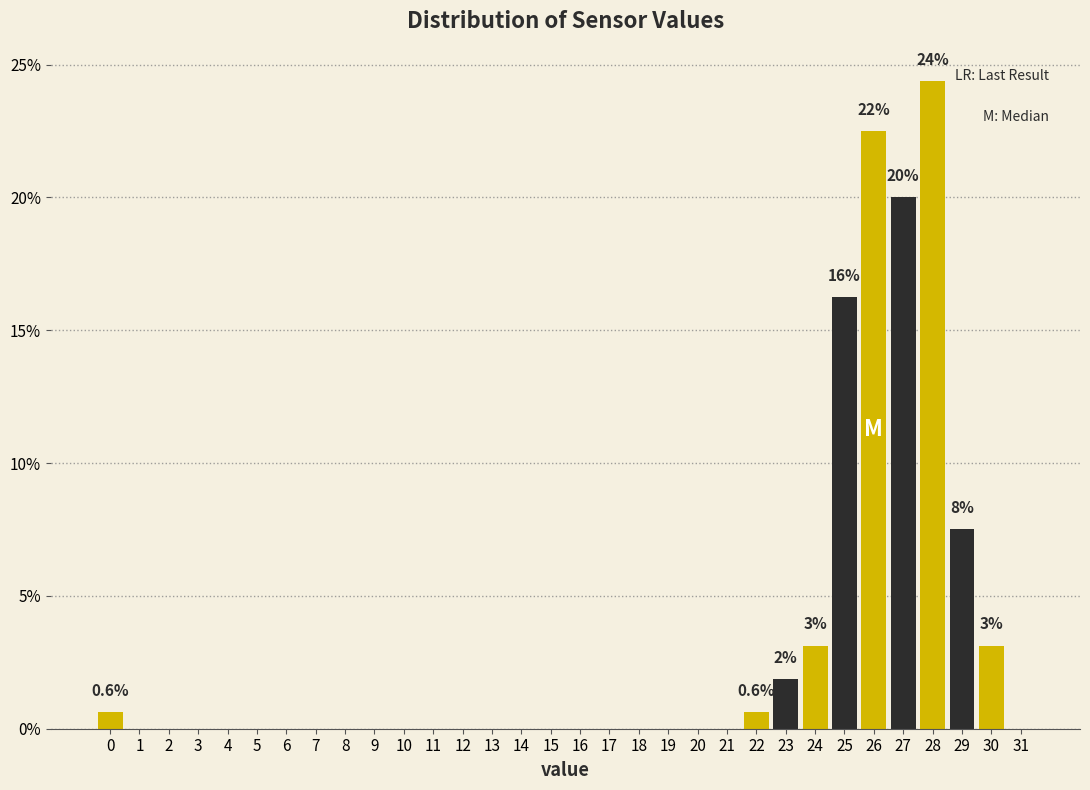

Over which range of the x-axis is the bar tallest?

27.5 to 28.5